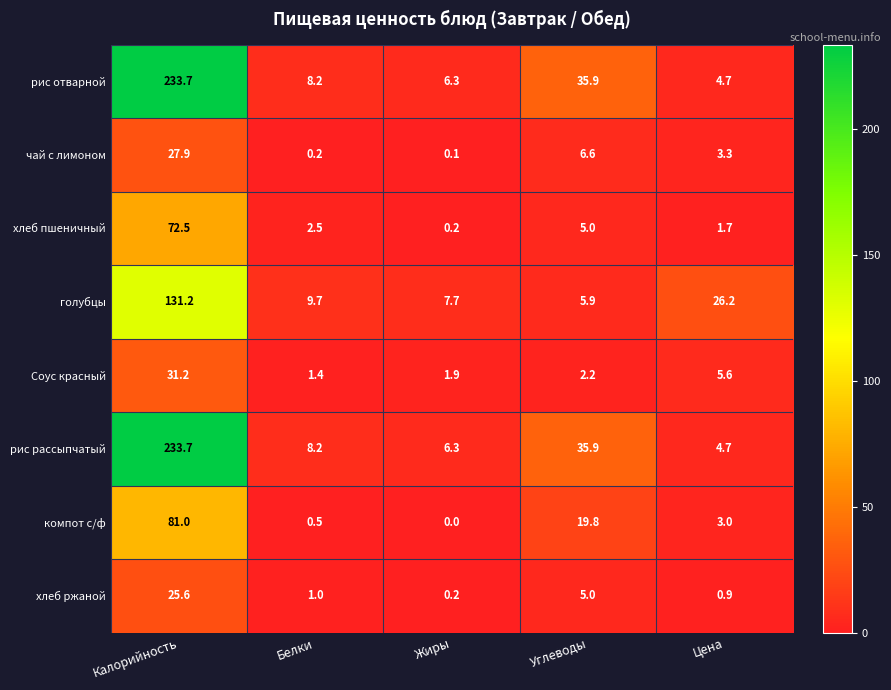

Which category has the highest value across all series?

Калорийность